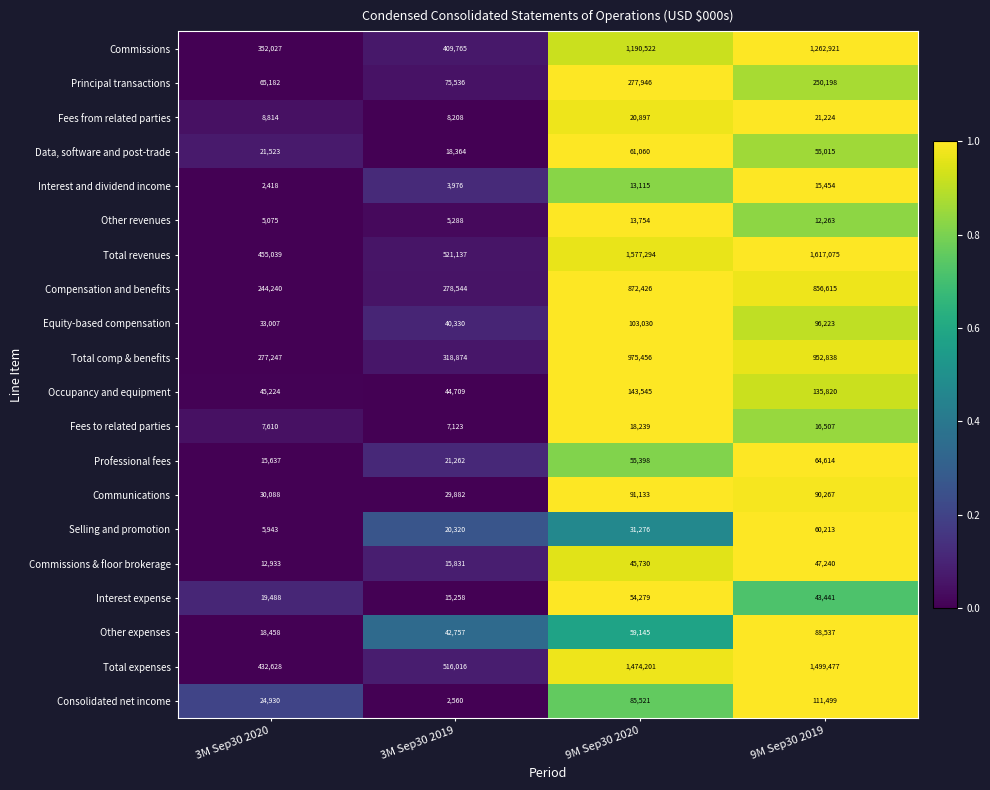

Is it true that Principal transactions equals 250198 at 9M Sep30 2019?

True